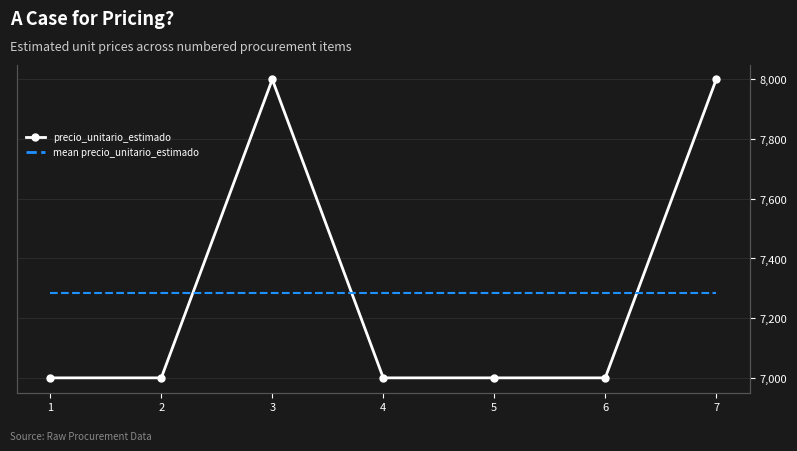

What is the maximum value for precio_unitario_estimado?

8000.0